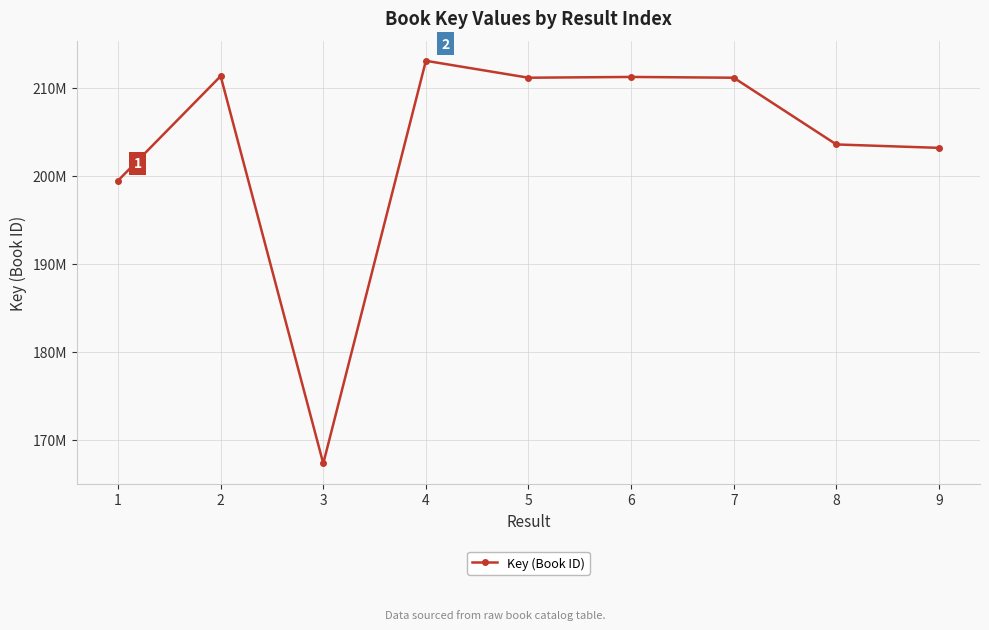

What is the maximum value shown in the chart?

213065289